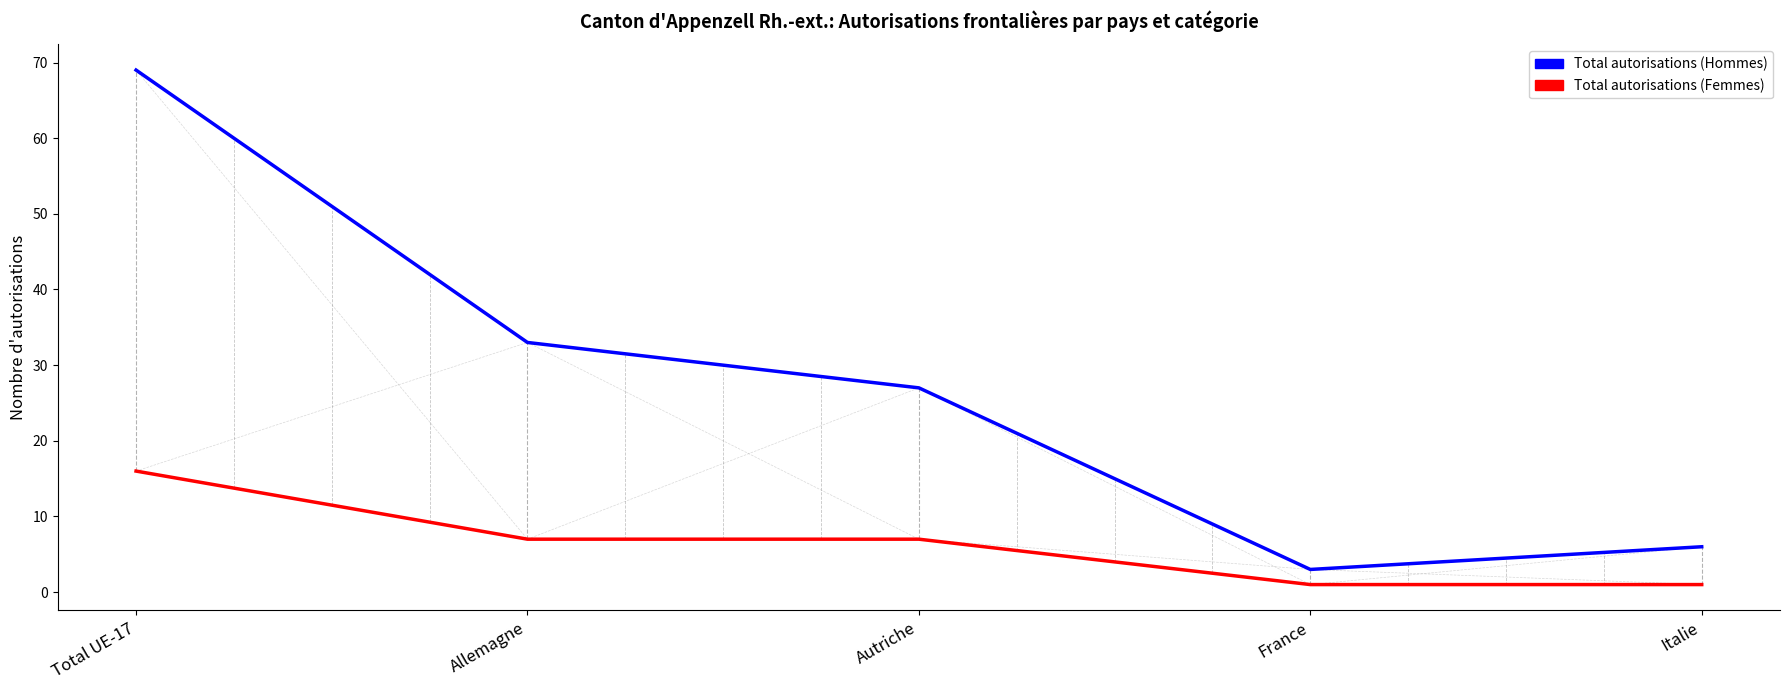

True or false: Total autorisations (Hommes) and Total autorisations (Femmes) intersect in this chart.

False